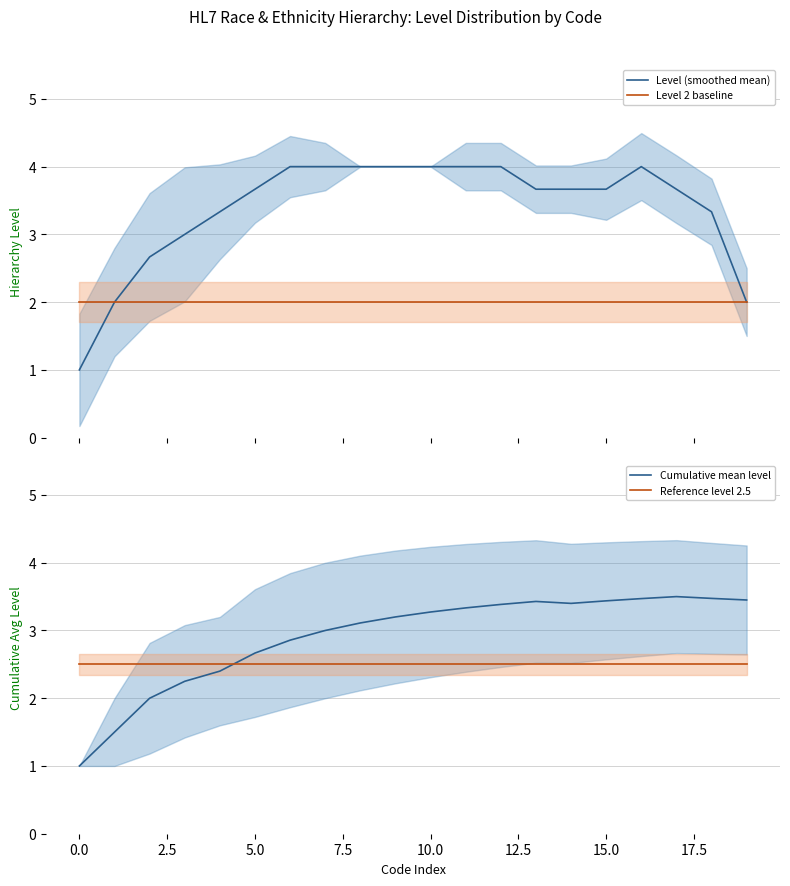

The Reference level 2.5 series shows 2.5 at 0.0. True or false?

True